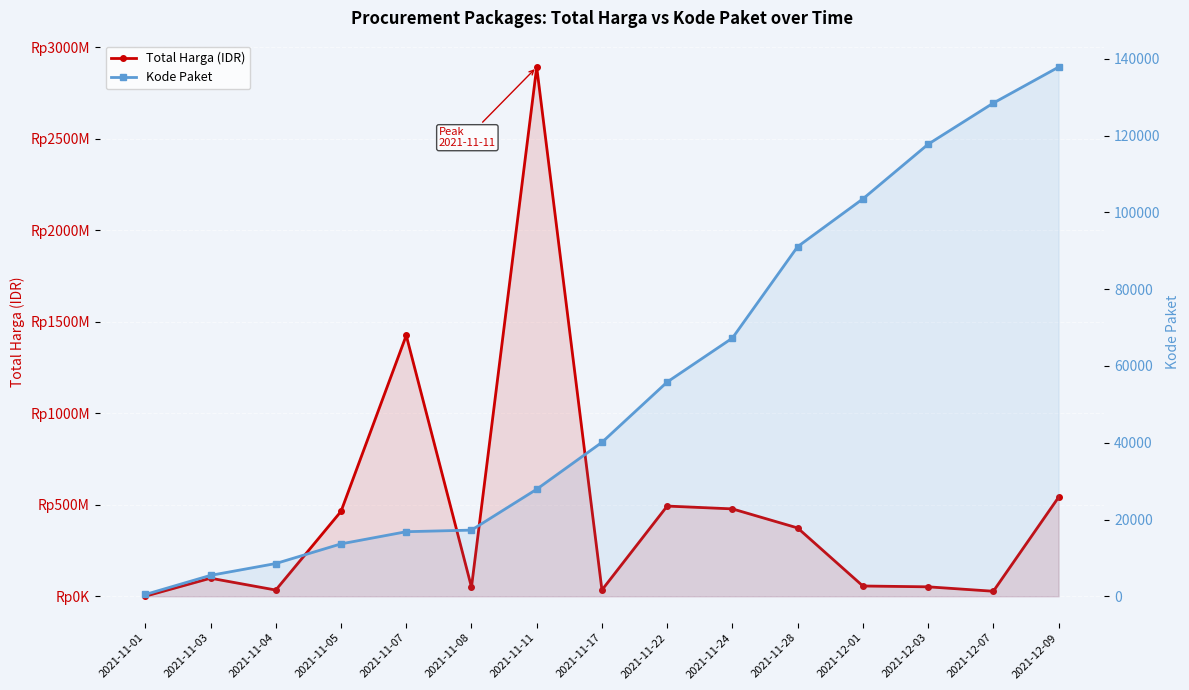

Which series changed the most between 2021-11-01 and 2021-12-07?

Total Harga (IDR)